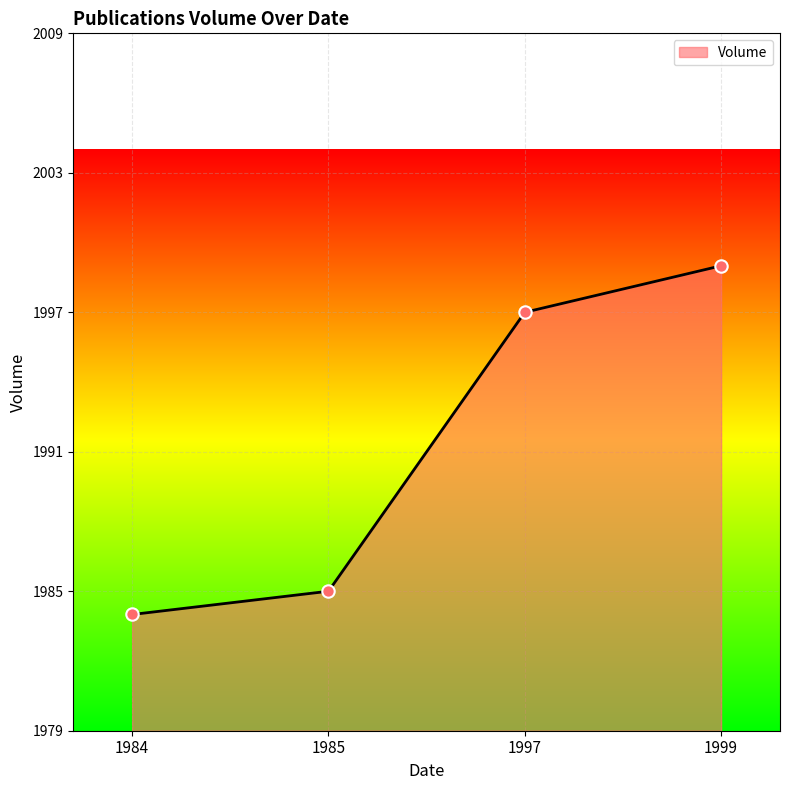

Approximately how many times larger is the value at 1985 compared to 1984?

1.0